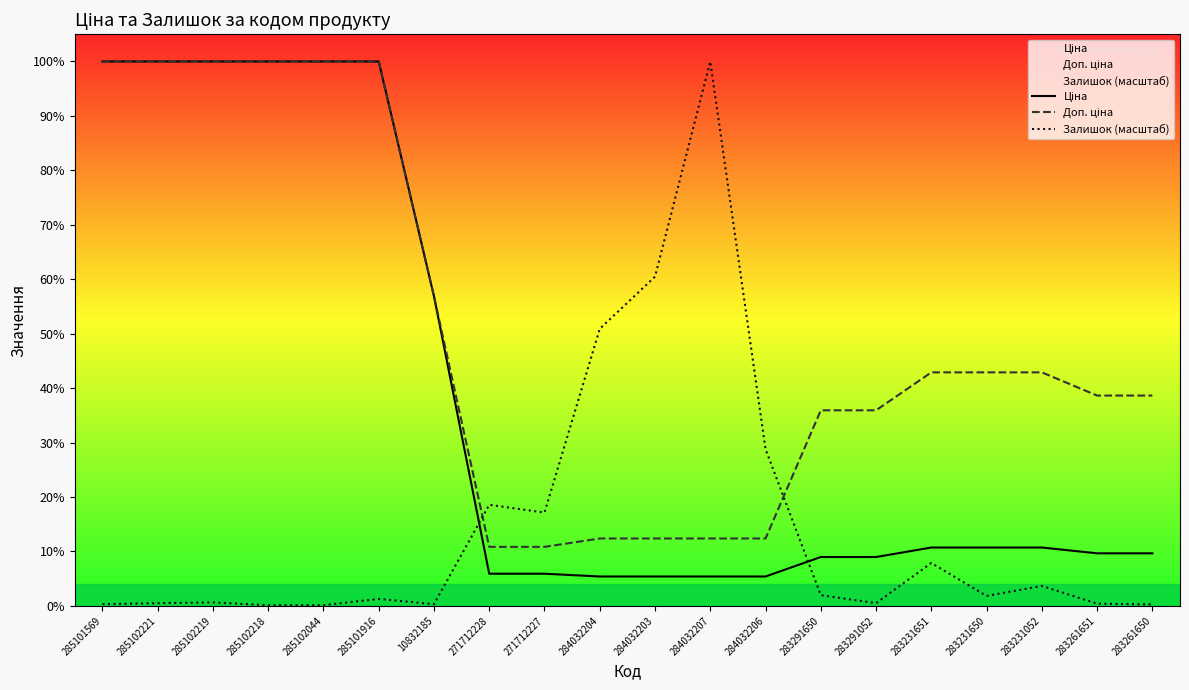

Reading left to right, transcribe all the data shown in this chart.

Ціна: 285101569=9664.7	285102221=9664.7	285102219=9664.7	285102218=9664.7	285102044=9664.7	285101916=9664.7	10832185=5497.3	271712228=571.6	271712227=571.6	284032204=522.2	284032203=522.2	284032207=522.2	284032206=522.2	283291650=868.0	283291052=868.0	283231651=1036.5	283231650=1036.5	283231052=1036.5	283261651=933.5	283261650=933.5
Доп. ціна: 285101569=9664.7	285102221=9664.7	285102219=9664.7	285102218=9664.7	285102044=9664.7	285101916=9664.7	10832185=5497.3	271712228=1048.0	271712227=1048.0	284032204=1197.0	284032203=1197.0	284032207=1197.0	284032206=1197.0	283291650=3472.1	283291052=3472.1	283231651=4145.9	283231650=4145.9	283231052=4145.9	283261651=3734.2	283261650=3734.2
Залишок (масштаб): 285101569=31.0	285102221=48.7	285102219=62.0	285102218=13.3	285102044=13.3	285101916=124.1	10832185=31.0	271712228=1794.7	271712227=1657.3	284032204=4918.7	284032203=5844.9	284032207=9664.7	284032206=2782.9	283291650=190.5	283291052=48.7	283231651=762.2	283231650=177.3	283231052=354.5	283261651=39.9	283261650=26.6